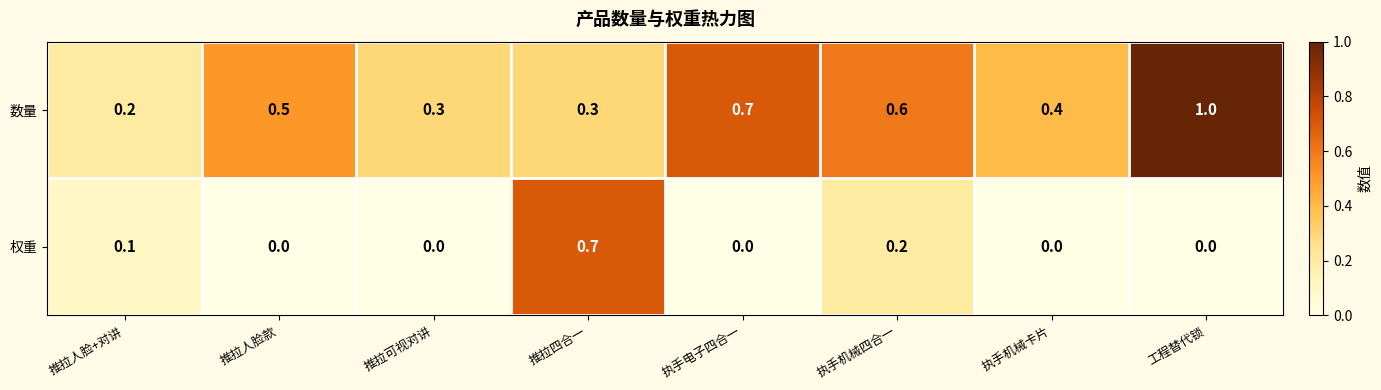

The value of 权重 at 工程替代锁 is 0.0. True or false?

True